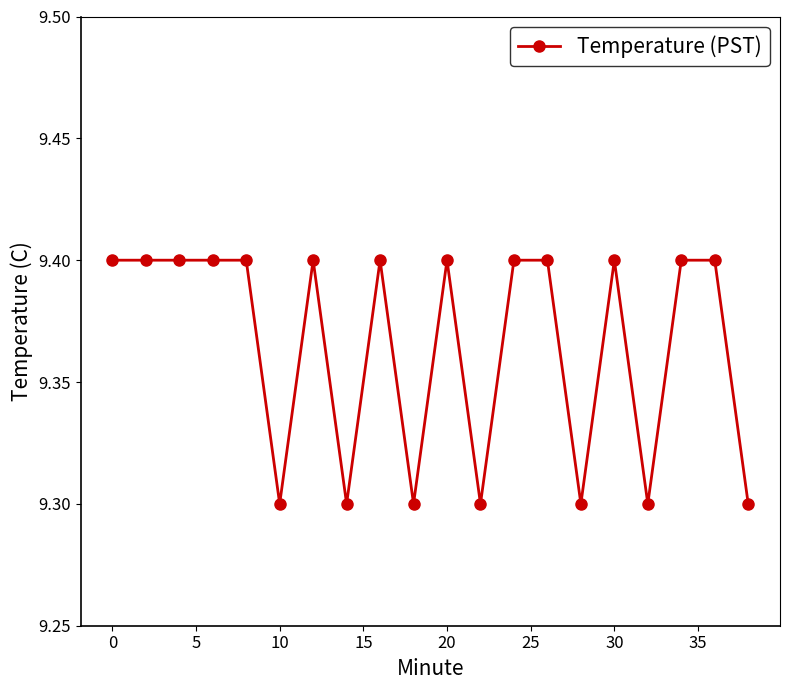

What is the smallest value displayed?

9.3